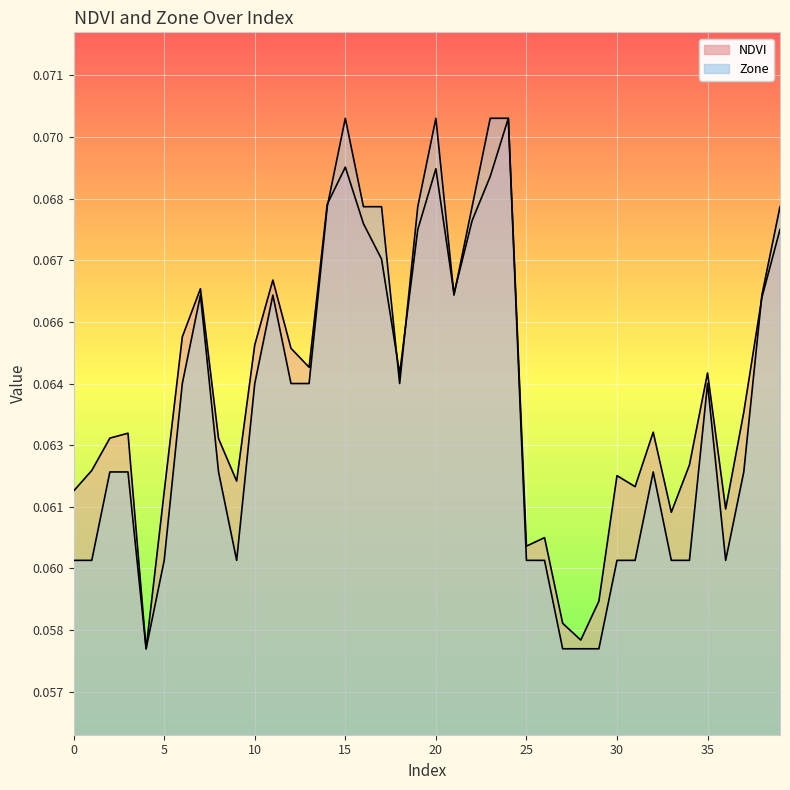

True or false: Zone has a value of 0.0 at 21.

False